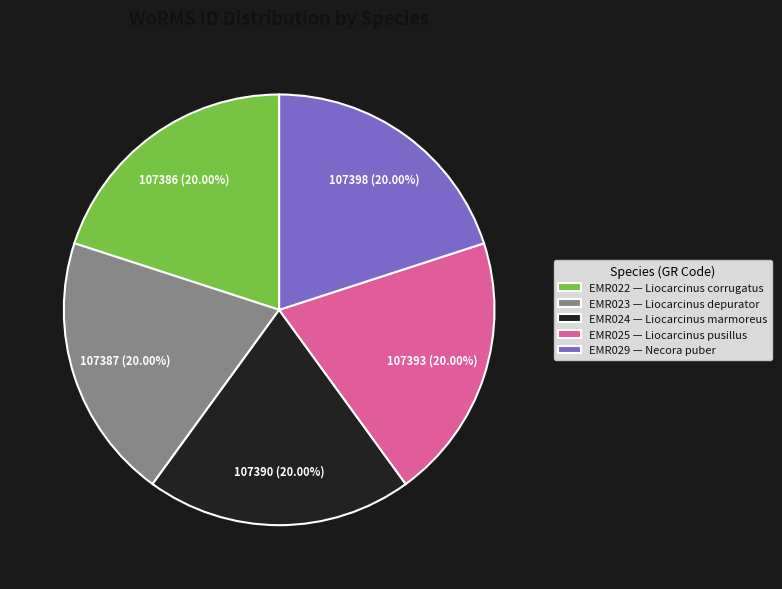

Approximately how many times larger is the value at EMR022 — Liocarcinus corrugatus compared to EMR025 — Liocarcinus pusillus?

1.0